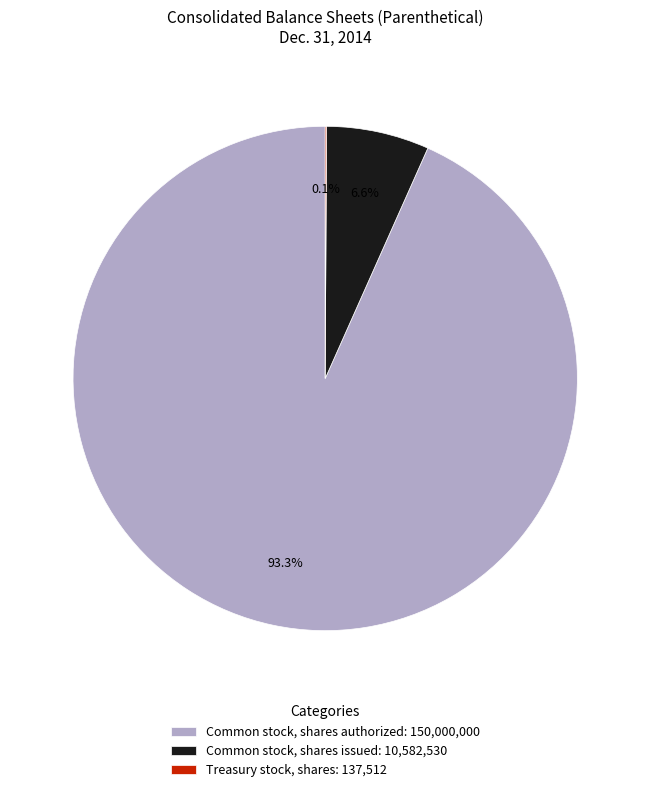

Is there a majority slice in this chart?

Yes